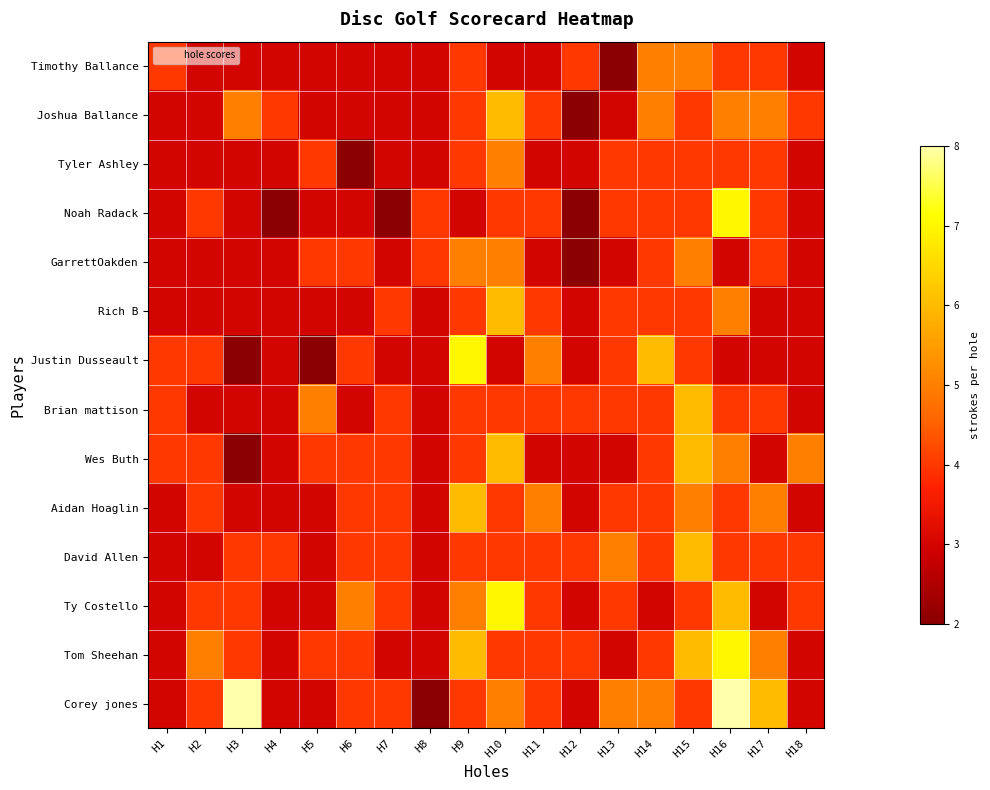

Rank the series by their maximum value, from lowest to highest.

Timothy Ballance, Tyler Ashley, GarrettOakden, Joshua Ballance, Rich B, Brian mattison, Wes Buth, Aidan Hoaglin, David Allen, Noah Radack, Justin Dusseault, Ty Costello, Tom Sheehan, Corey jones